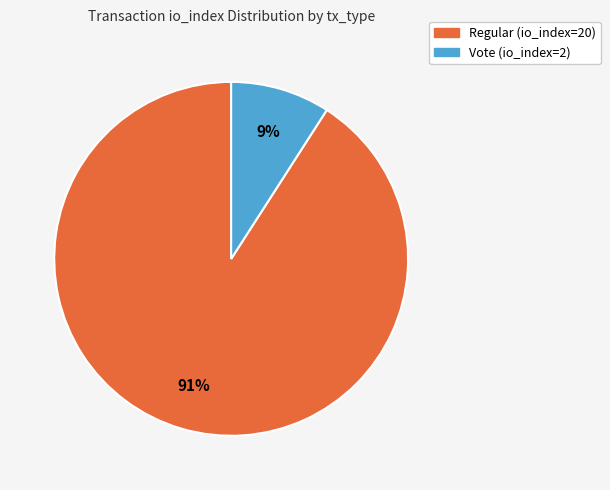

Does any single category account for the majority?

Yes